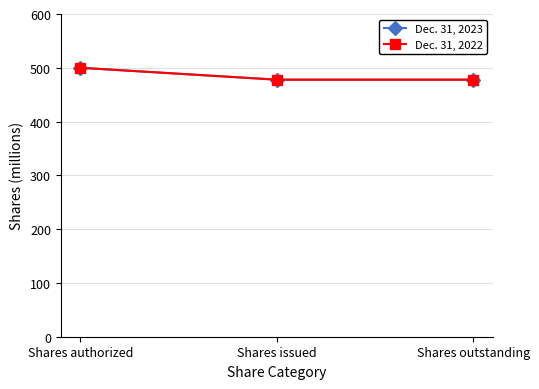

Is the value of Dec. 31, 2022 at Shares outstanding greater than the value of Dec. 31, 2023 at Shares authorized?

No